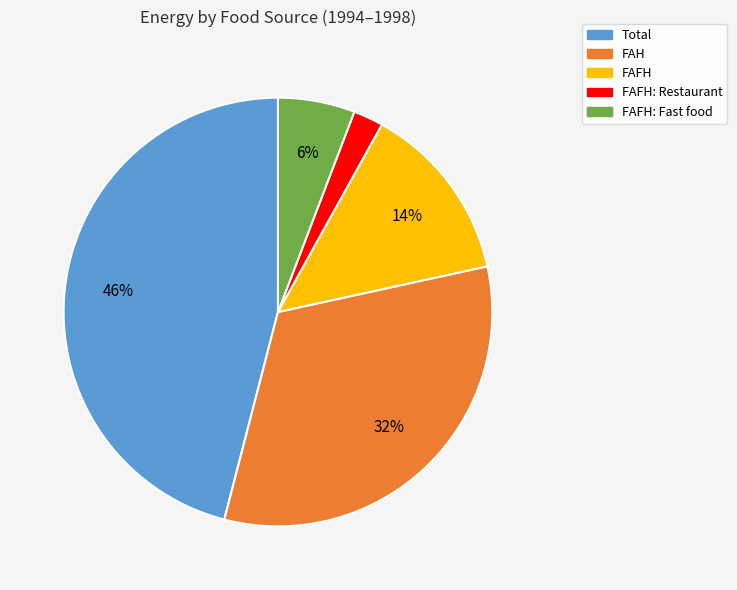

Do FAFH: Fast food and FAFH together represent more than half of the pie?

No